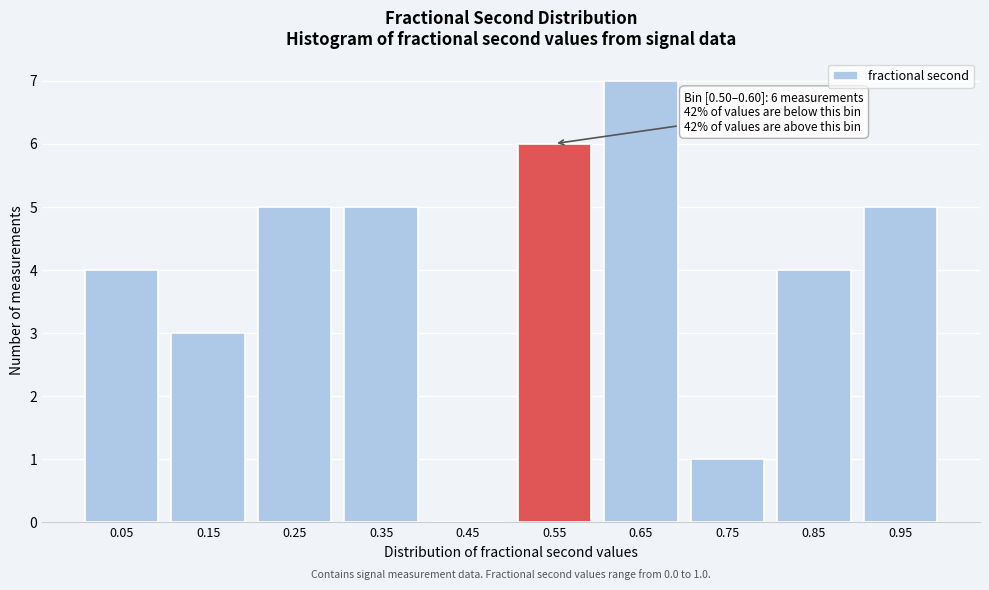

Reading right to left, what are all the values shown in this chart?

0.95=5	0.85=4	0.75=1	0.65=7	0.55=6	0.45=0	0.35=5	0.25=5	0.15=3	0.05=4